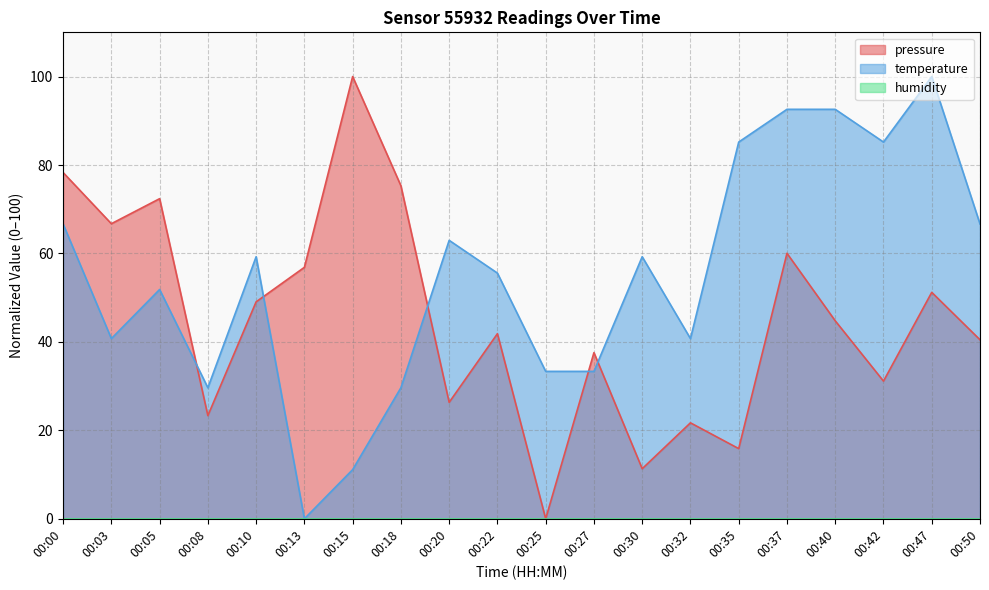

What is the average value of the temperature series?

54.8